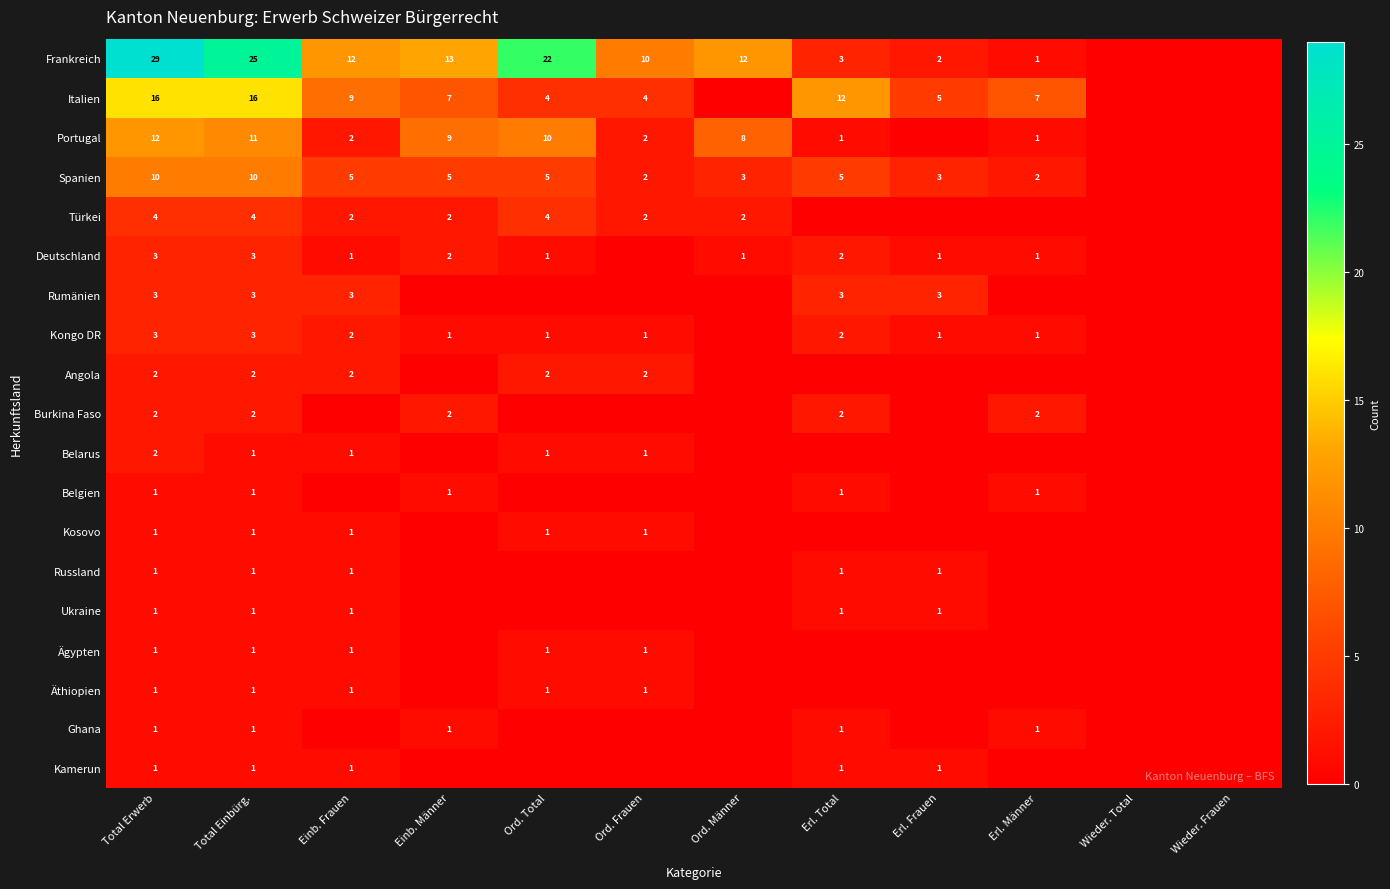

What is the sum of the Angola values at Total Erwerb and Ord. Total?

4